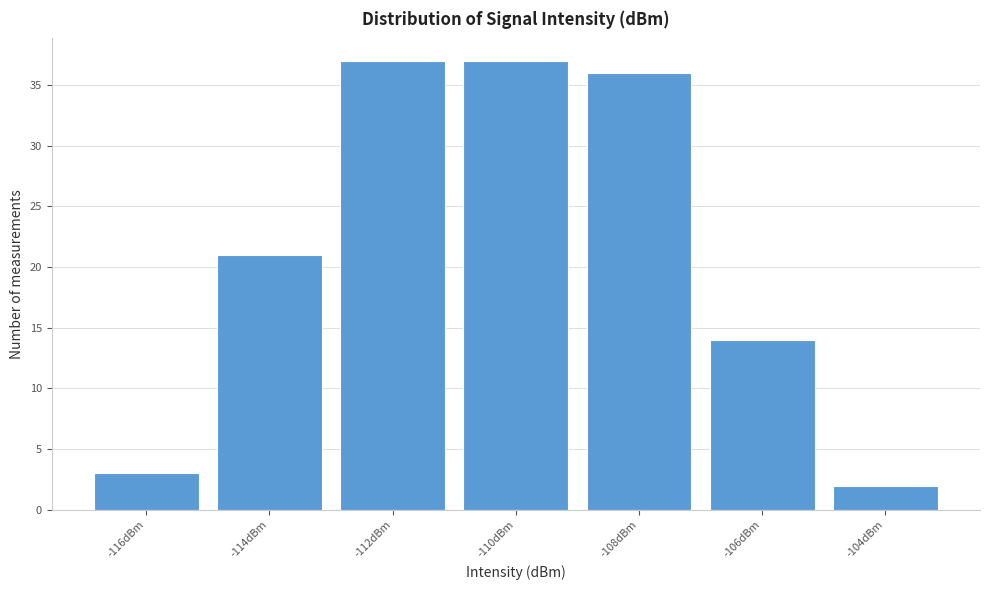

Reading left to right, what are all the values shown in this chart?

-116dBm=3	-114dBm=21	-112dBm=37	-110dBm=37	-108dBm=36	-106dBm=14	-104dBm=2